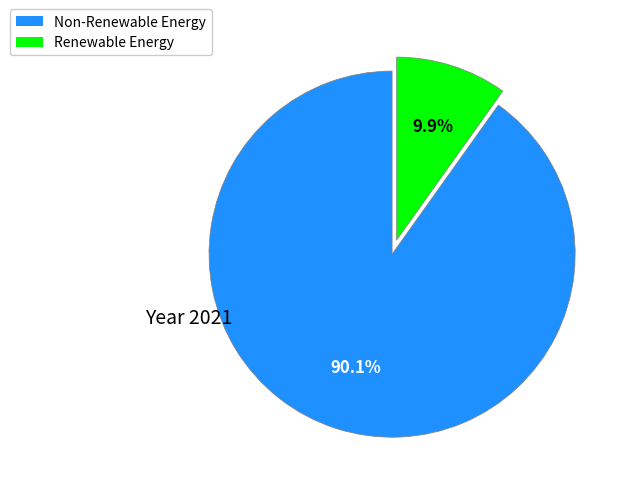

Which slice represents more than half of the pie?

Non-Renewable Energy